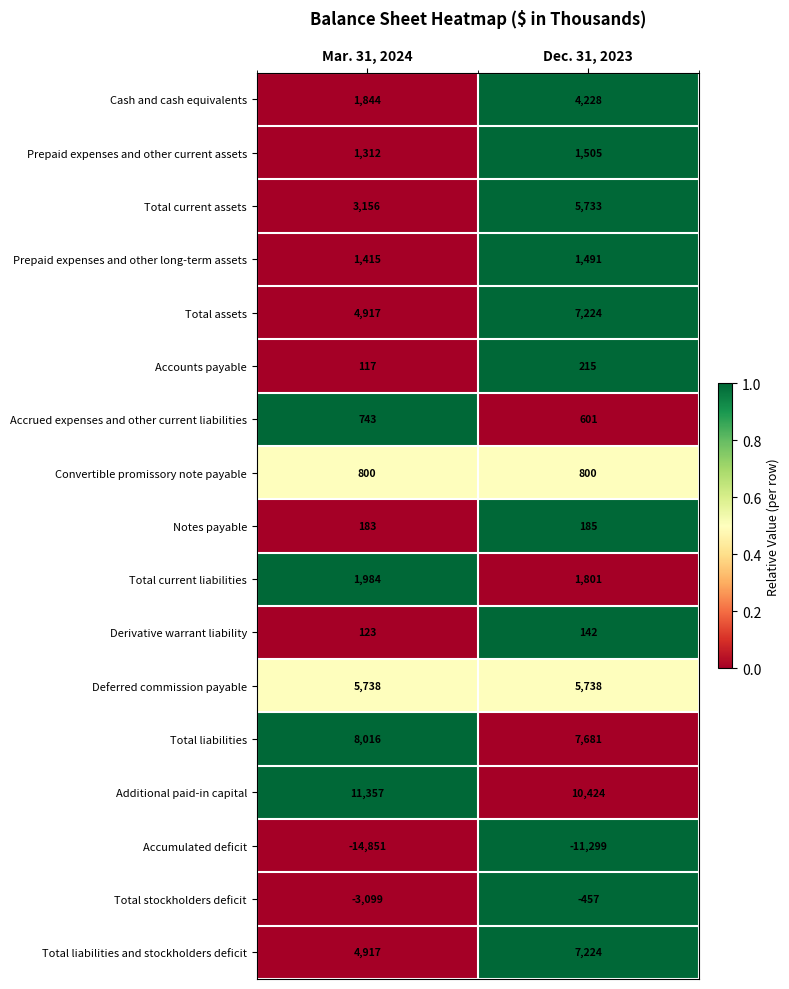

The Total liabilities and stockholders deficit series shows 7224 at Dec. 31, 2023. True or false?

True